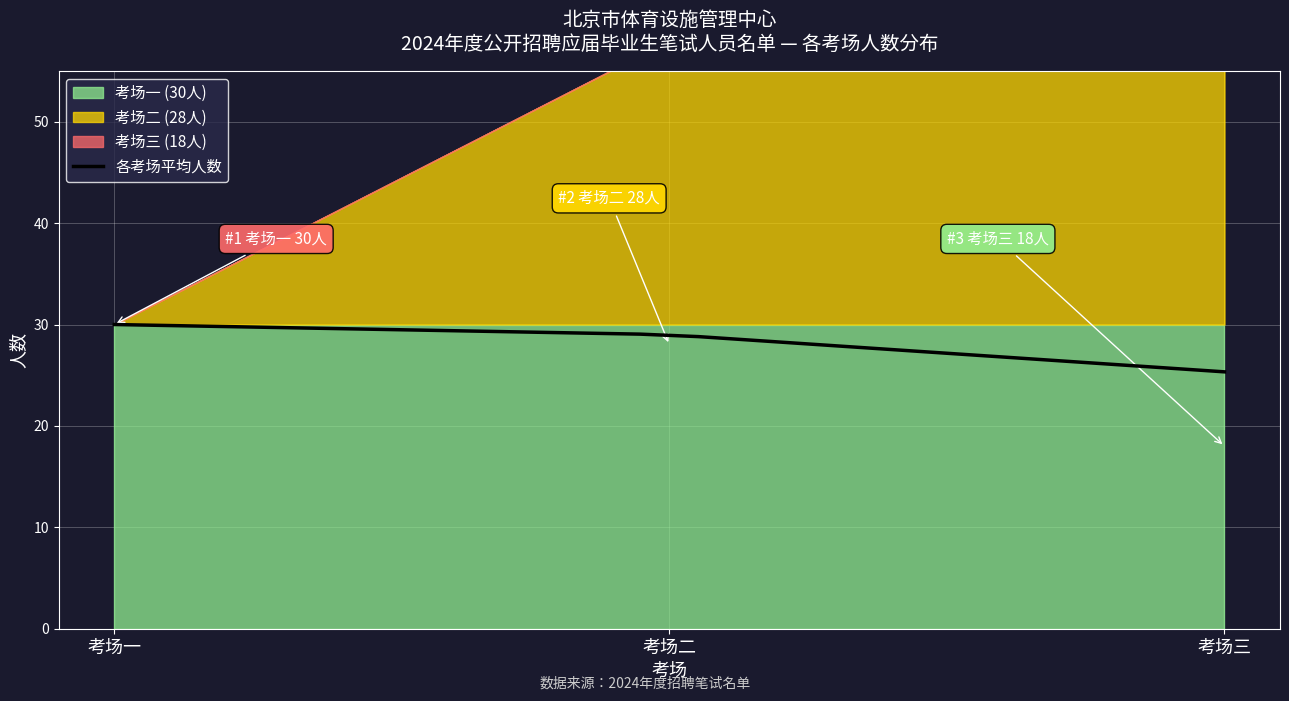

True or false: the data shows 43.2 at 4.

False